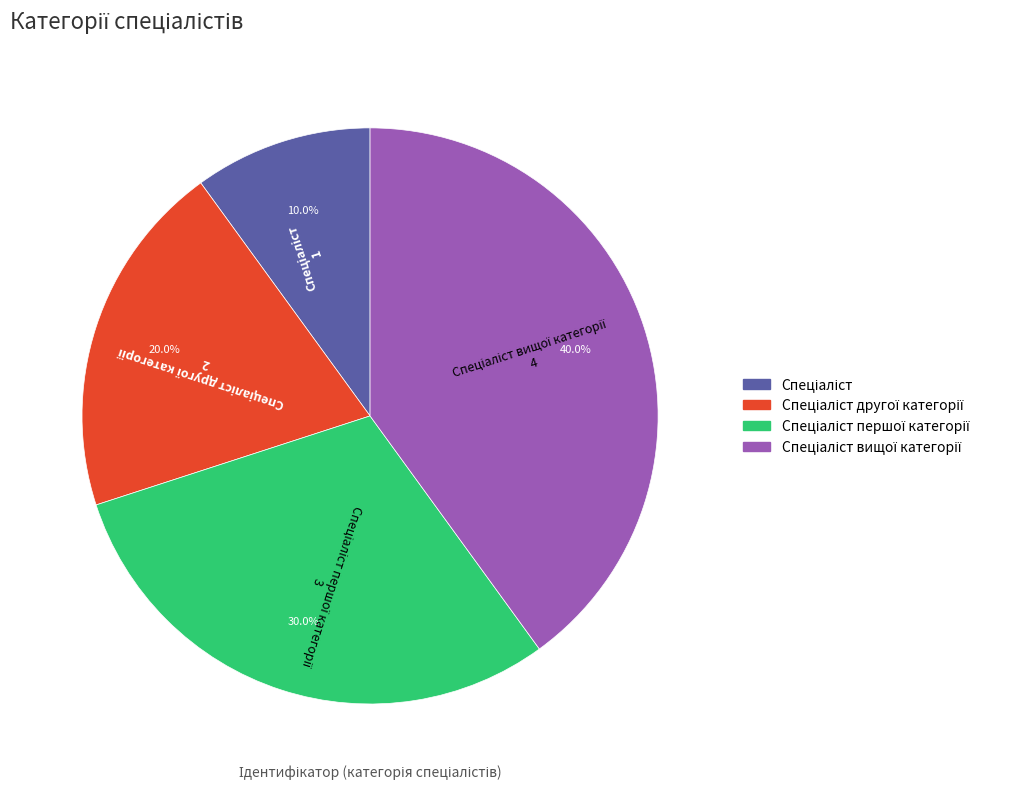

Is there a majority slice in this chart?

No